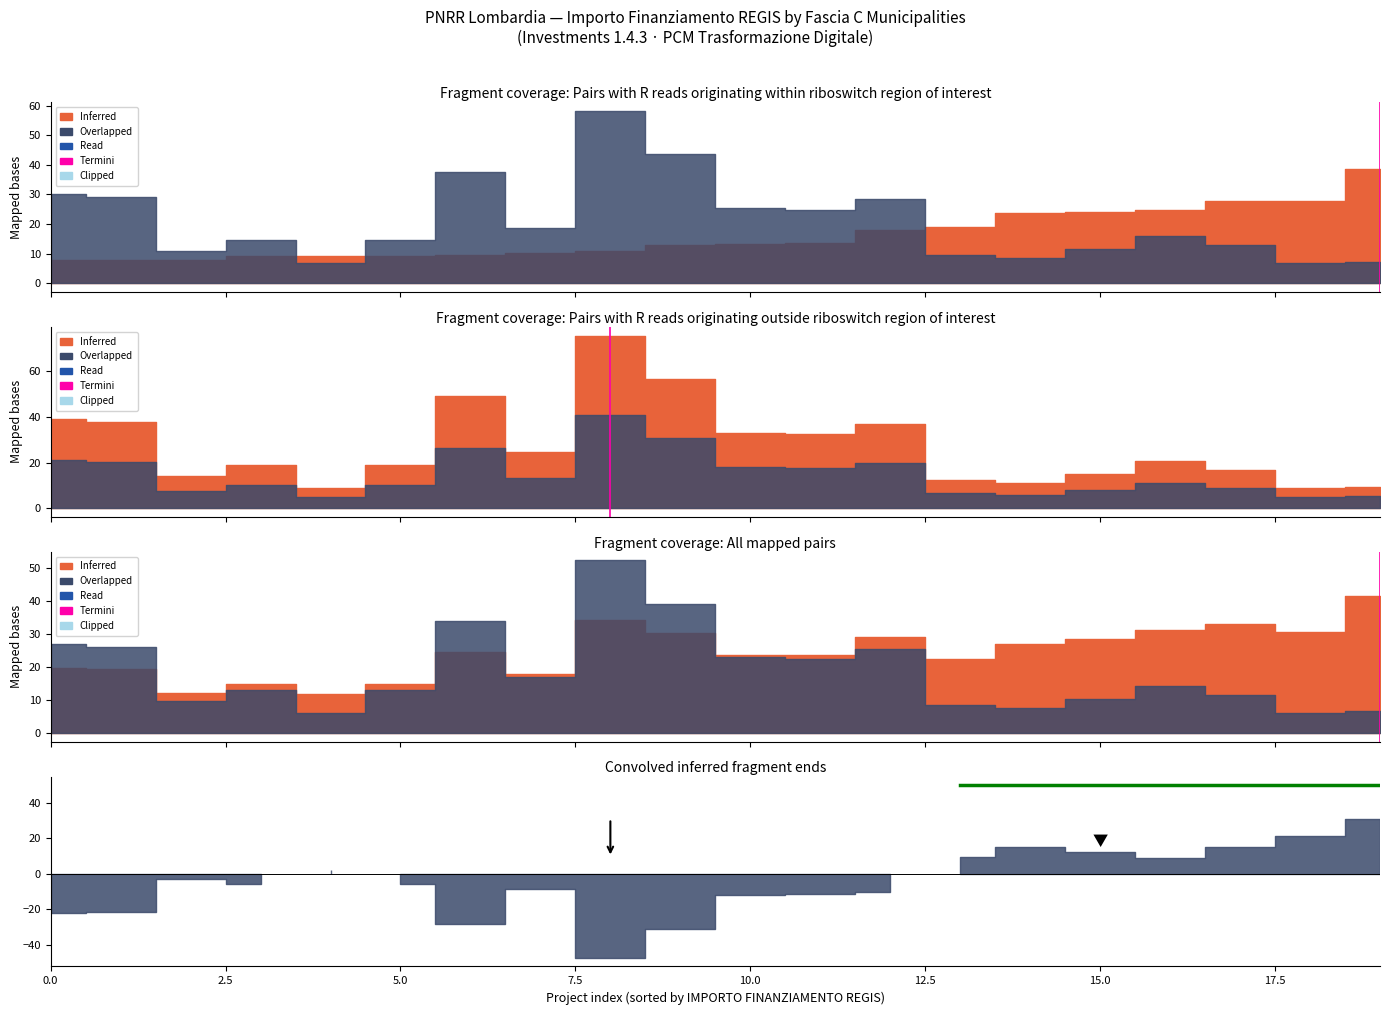

How many series are shown in this chart?

2